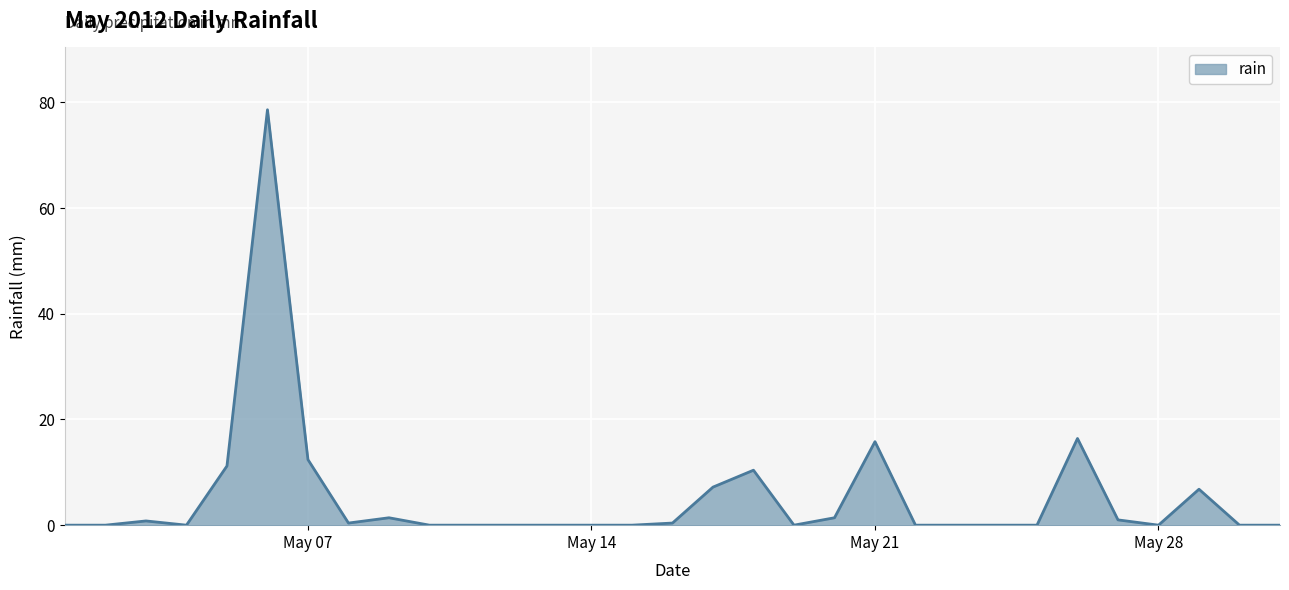

What is the difference between the maximum and minimum values?

78.6